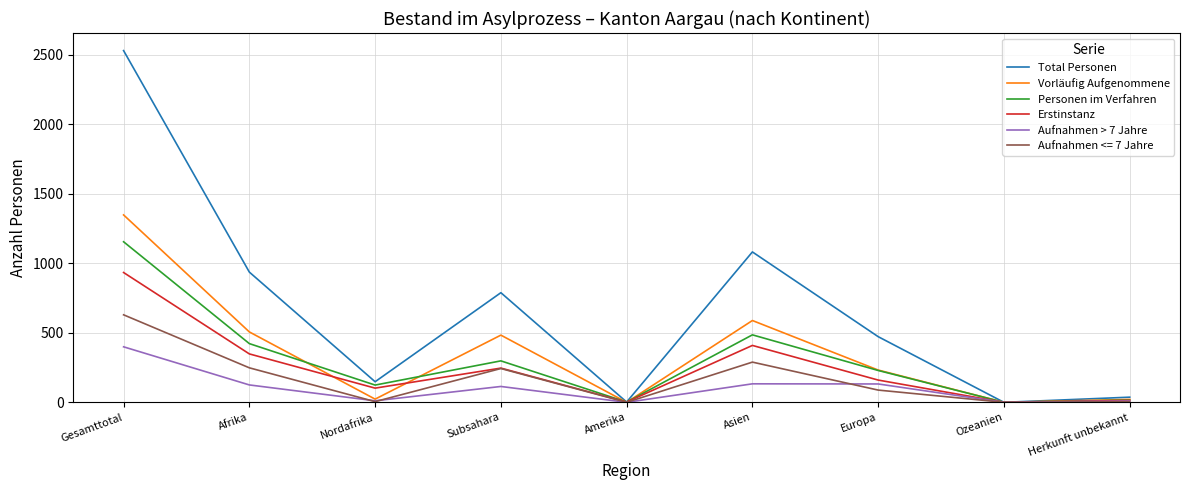

List the series in order of their peak value, highest first.

Total Personen, Vorläufig Aufgenommene, Personen im Verfahren, Erstinstanz, Aufnahmen <= 7 Jahre, Aufnahmen > 7 Jahre